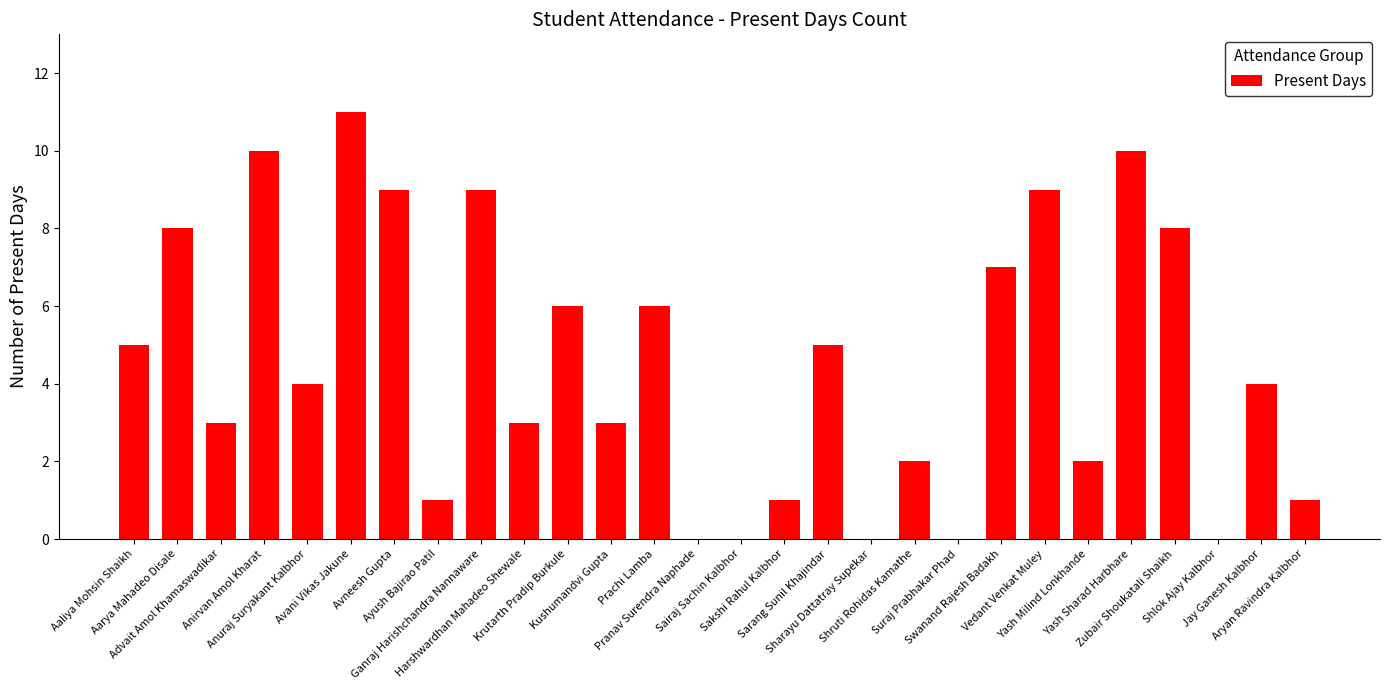

What is the greatest value displayed?

11